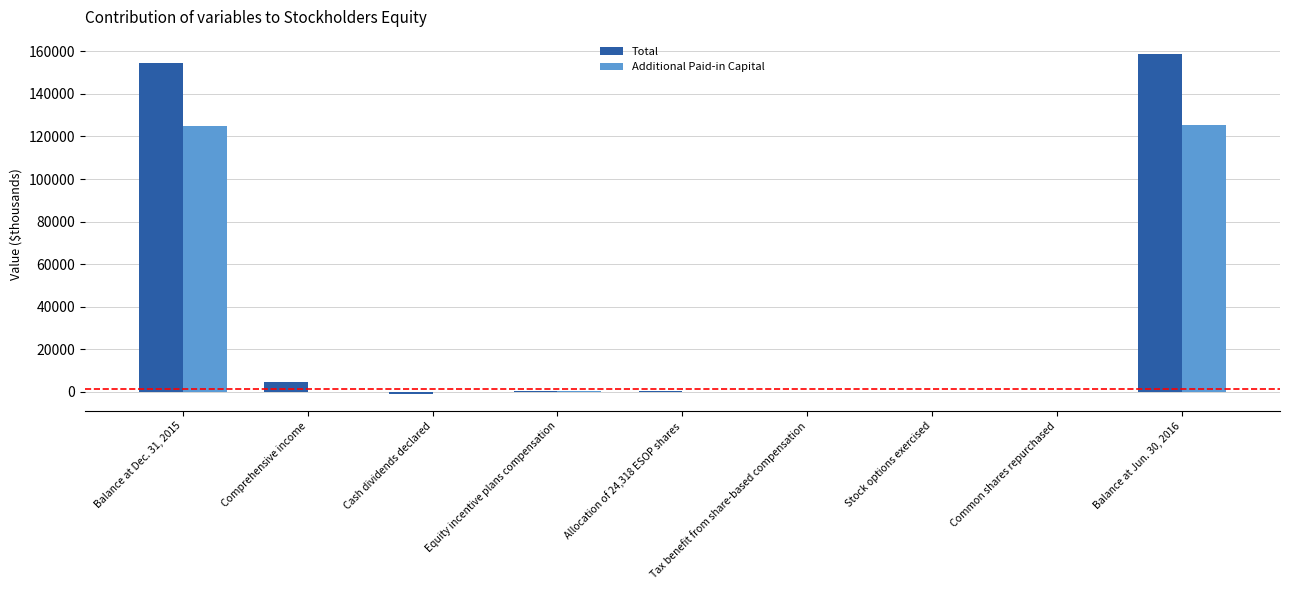

The value of Additional Paid-in Capital at Cash dividends declared is -53917. True or false?

False